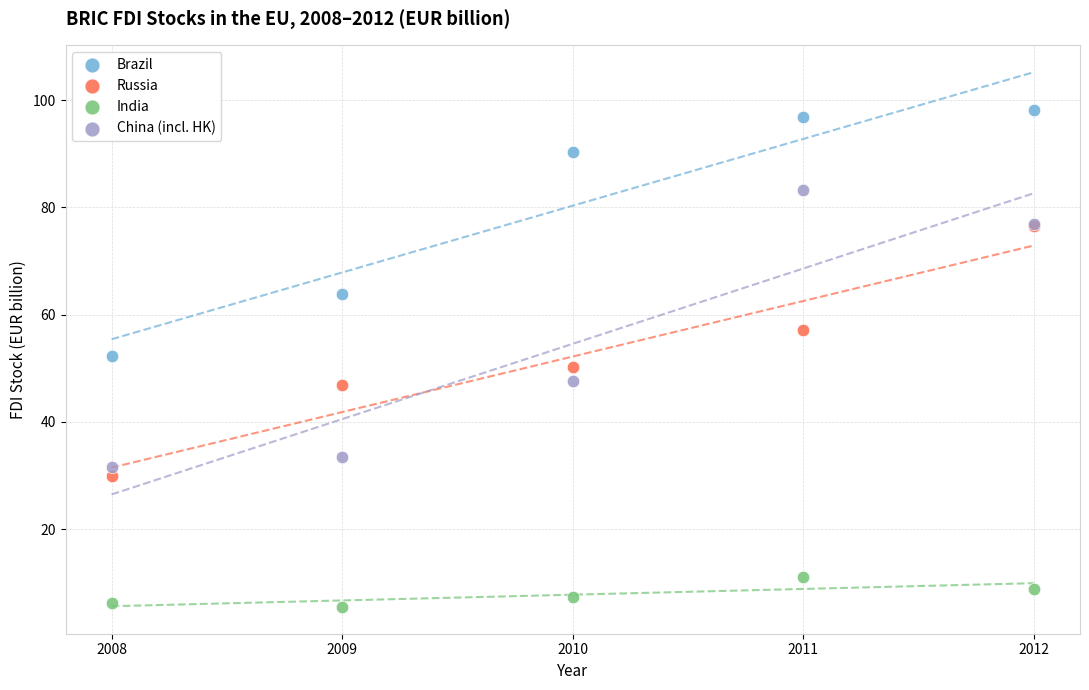

What are all the series names shown in the legend?

Brazil, Russia, India, China (incl. HK)